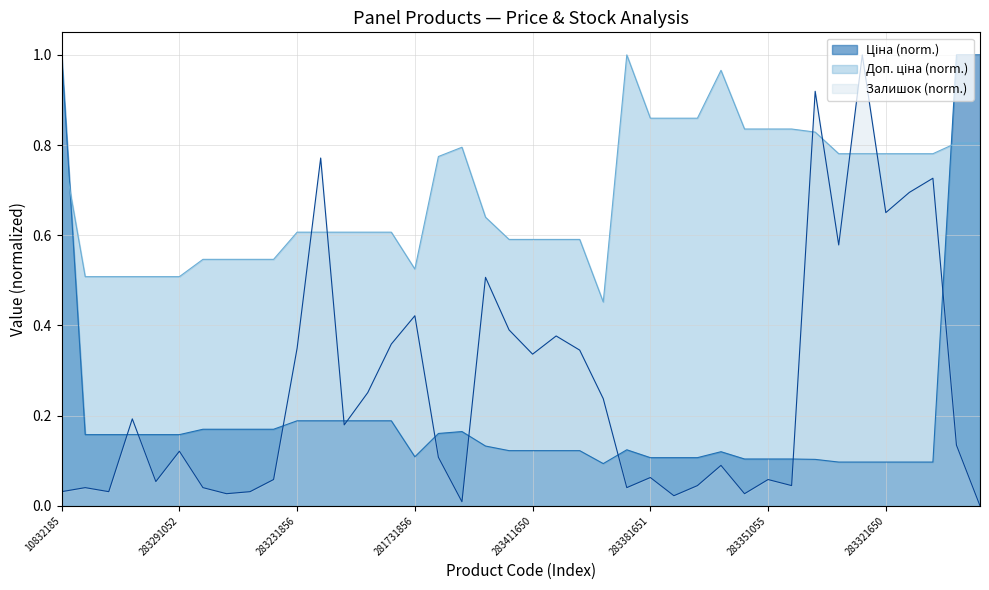

How many intersections are there between Залишок and Доп. ціна?

6